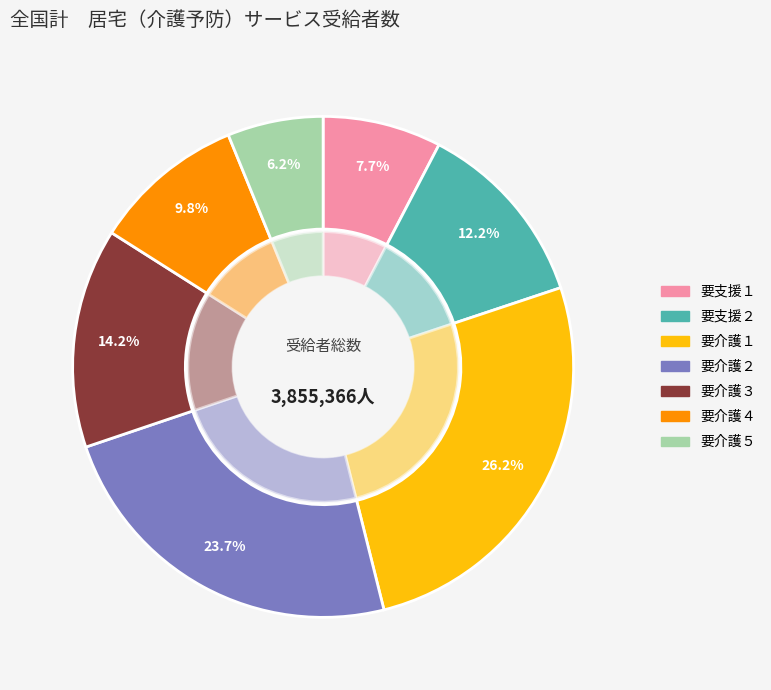

Combined, do 要介護４ and 要介護３ account for over 50%?

No